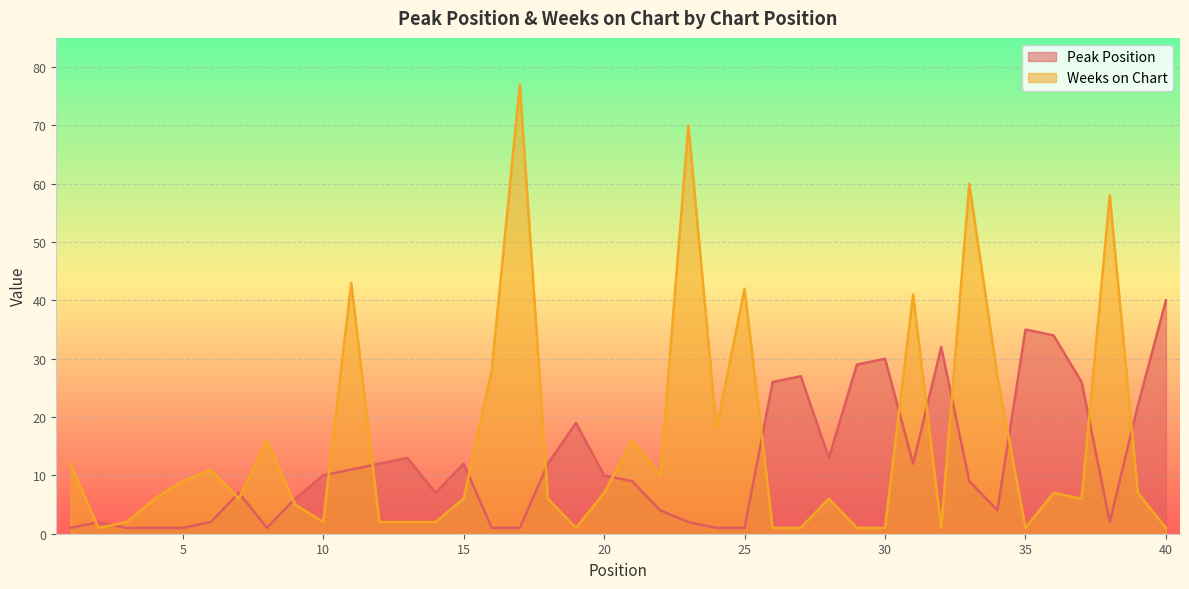

Which series ends up on top after the final intersection of Peak Position and Weeks on Chart?

Peak Position